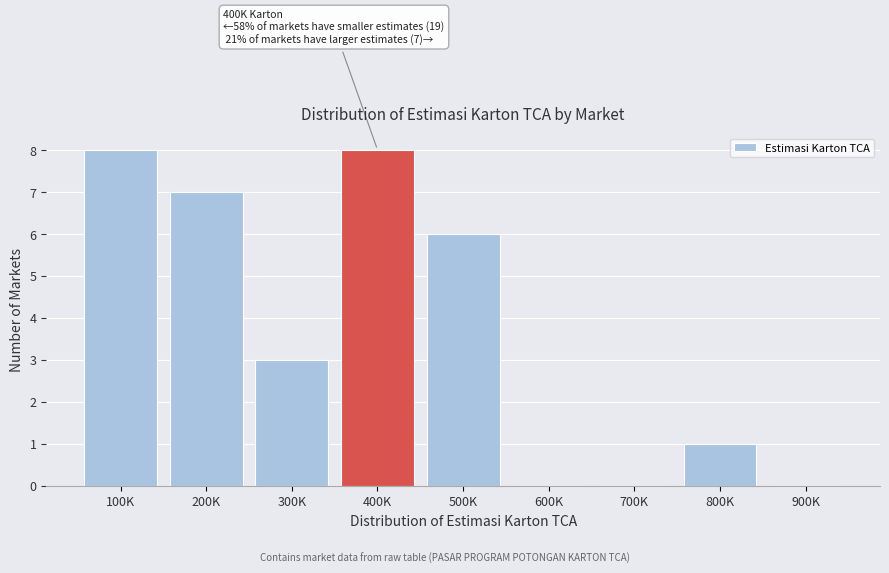

Reading right to left, transcribe all the data shown in this chart.

900K=0	800K=1	700K=0	600K=0	500K=6	400K=8	300K=3	200K=7	100K=8